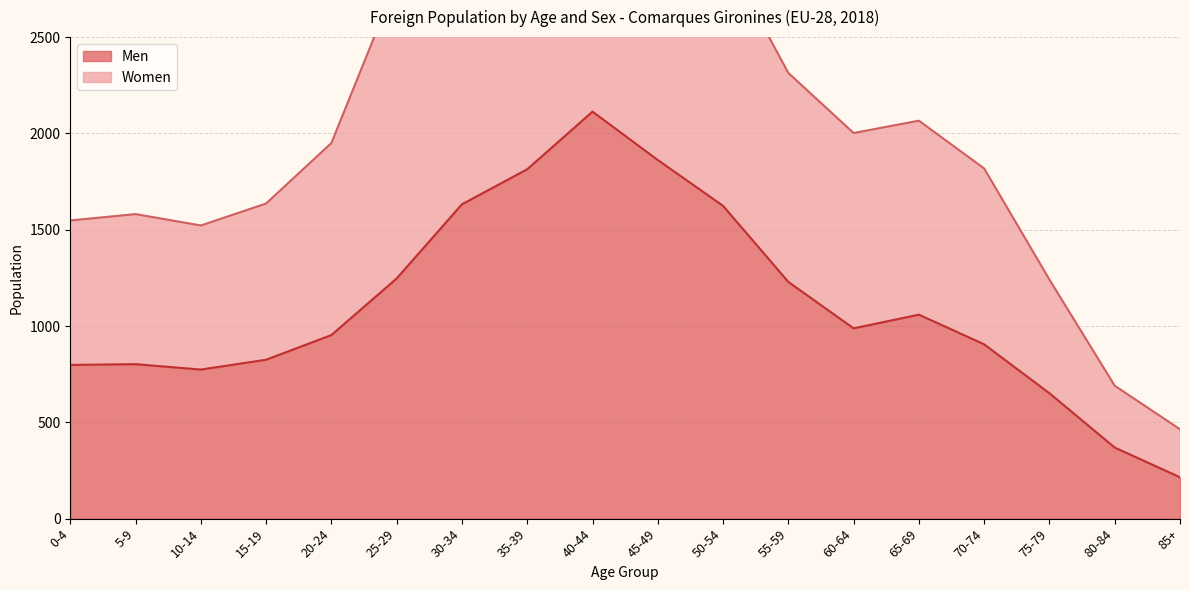

Where is the first local maximum for Men?

5-9